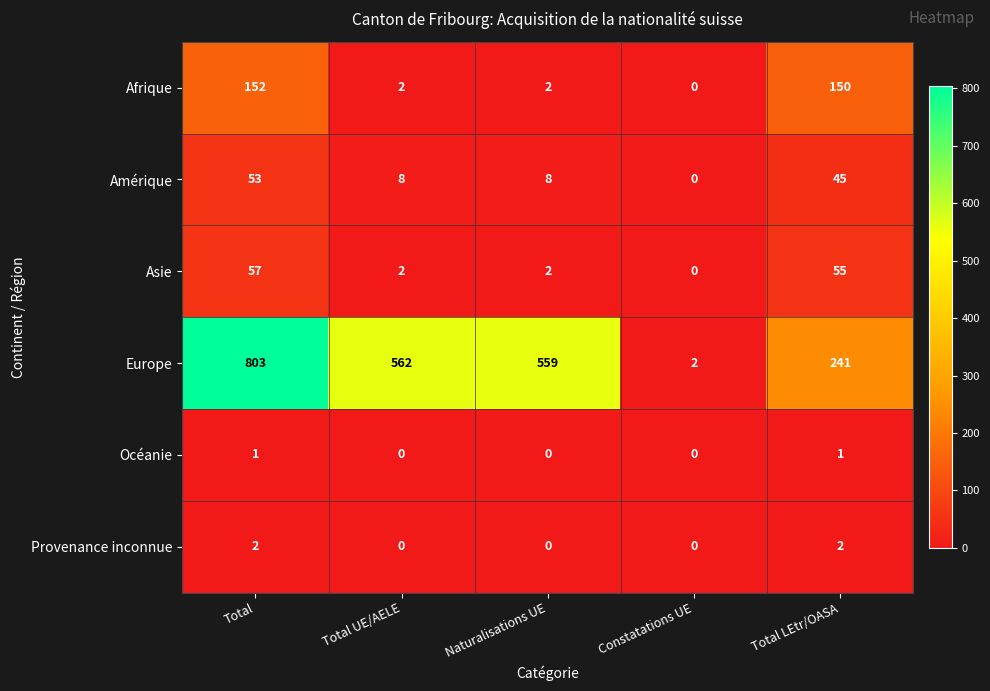

What is the difference between the Amérique values at Constatations UE and Total?

53